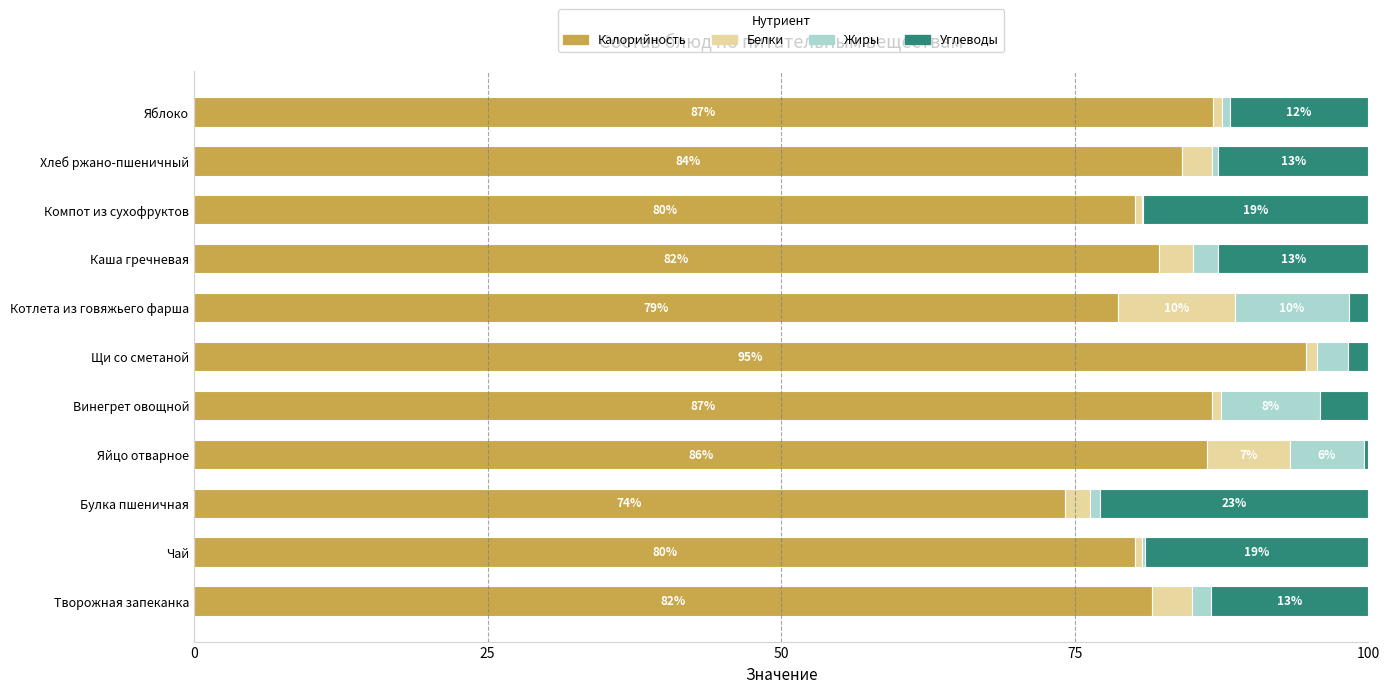

What is the total value across all series at Булка пшеничная?

100.0